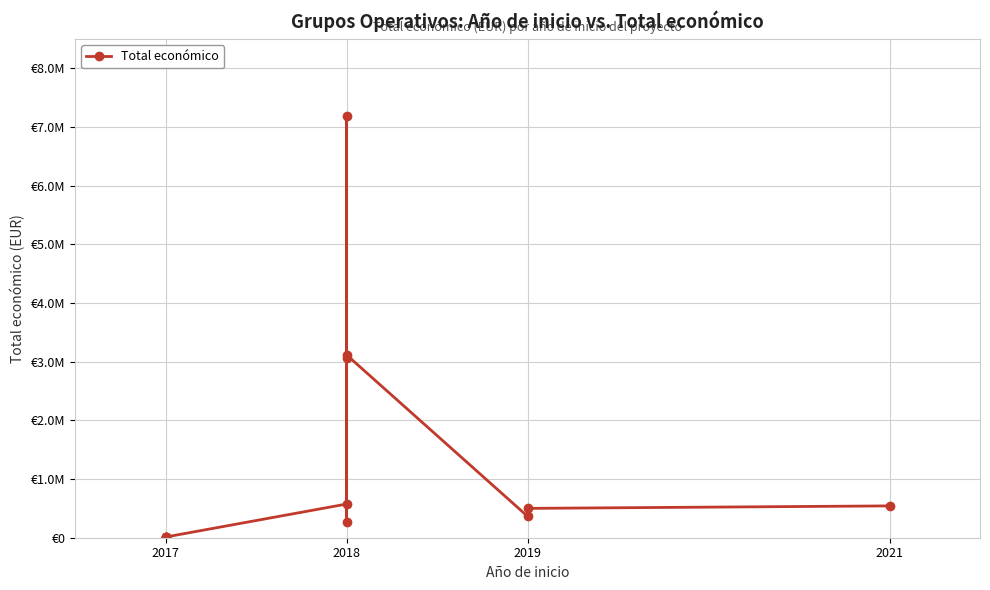

What is the change in value from 6 to 8?

-4072955